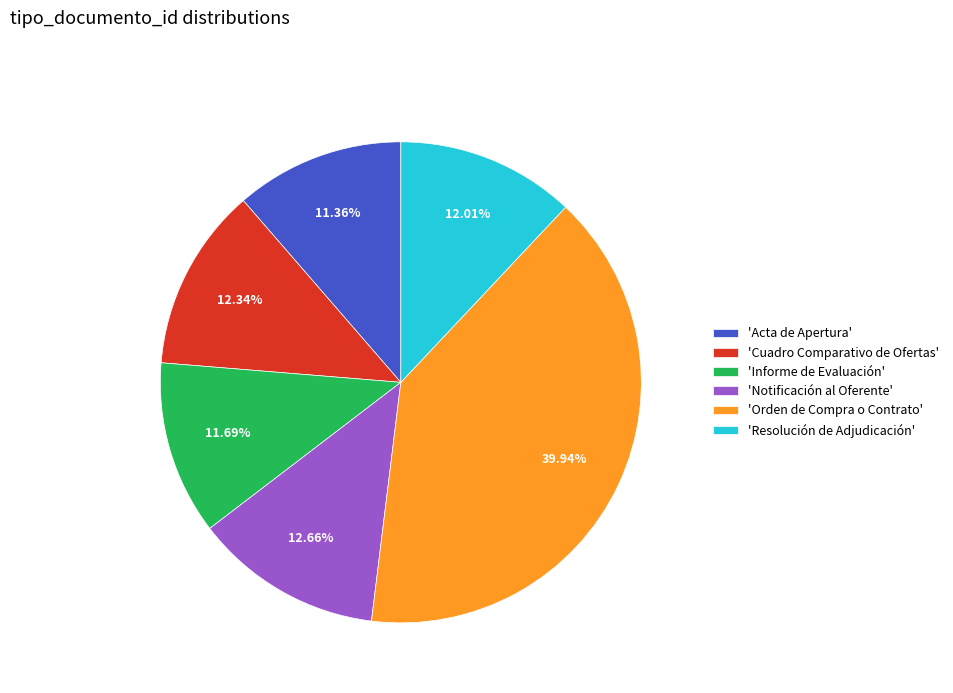

Combined, do 'Notificación al Oferente' and 'Informe de Evaluación' account for over 50%?

No